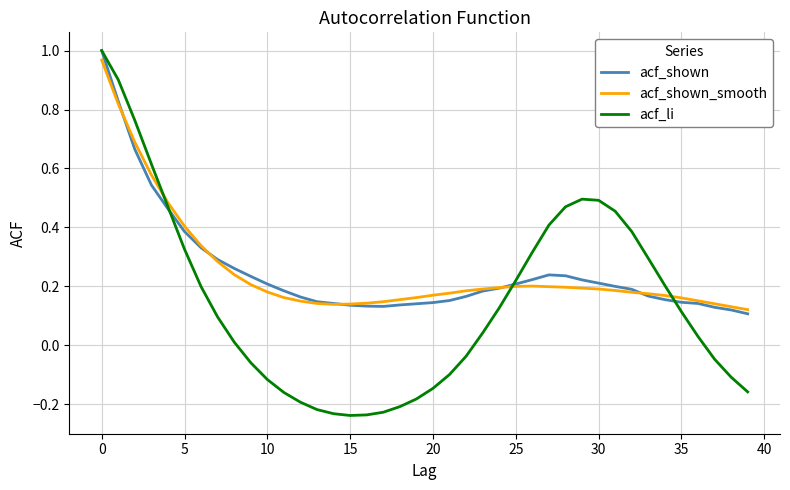

Count the number of categories in the chart.

40